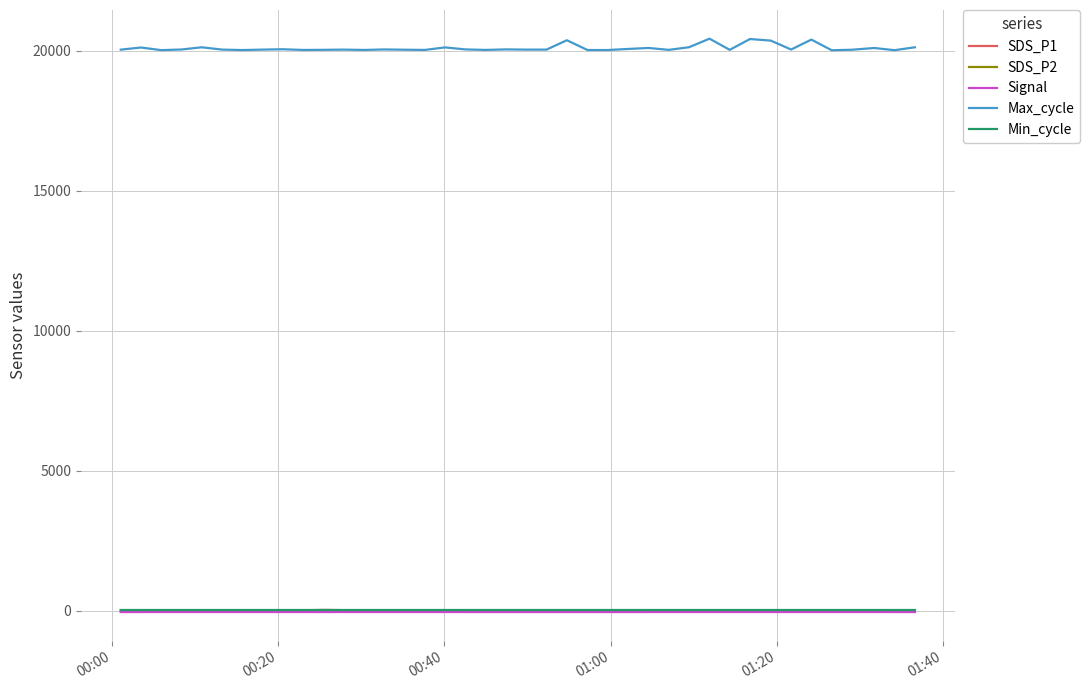

Which series has the largest range (max minus min)?

Max_cycle